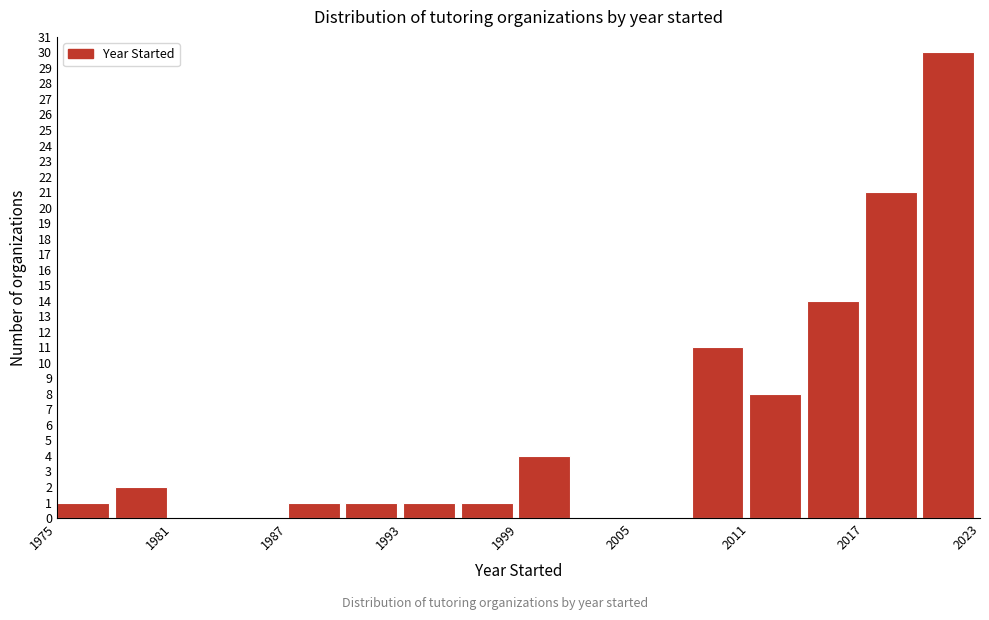

Around what value on the x-axis is the tallest bar? Give the approximate position of its centre, as read against the axis.

2021